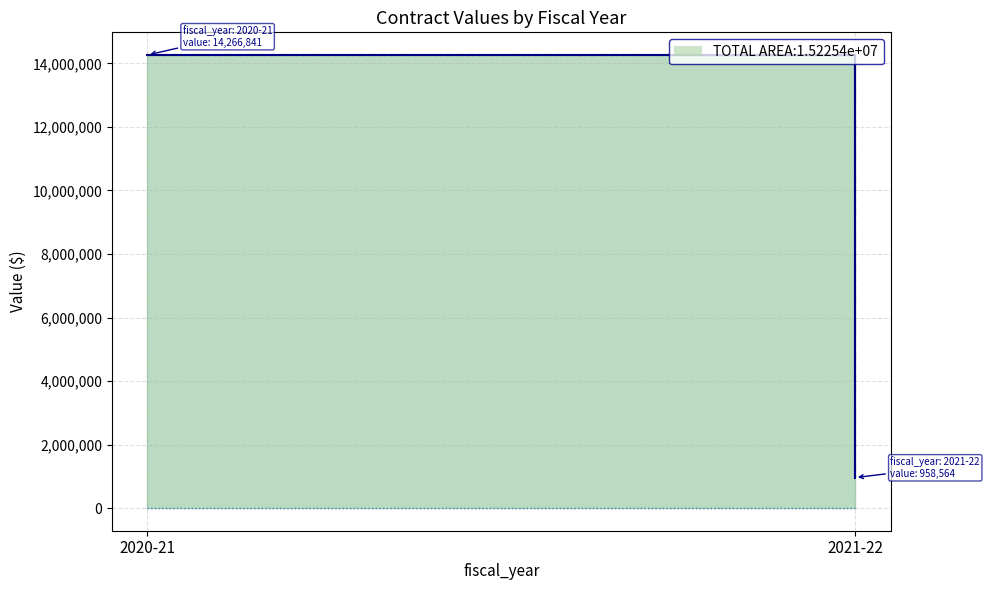

What position from the right is 2021-22?

1